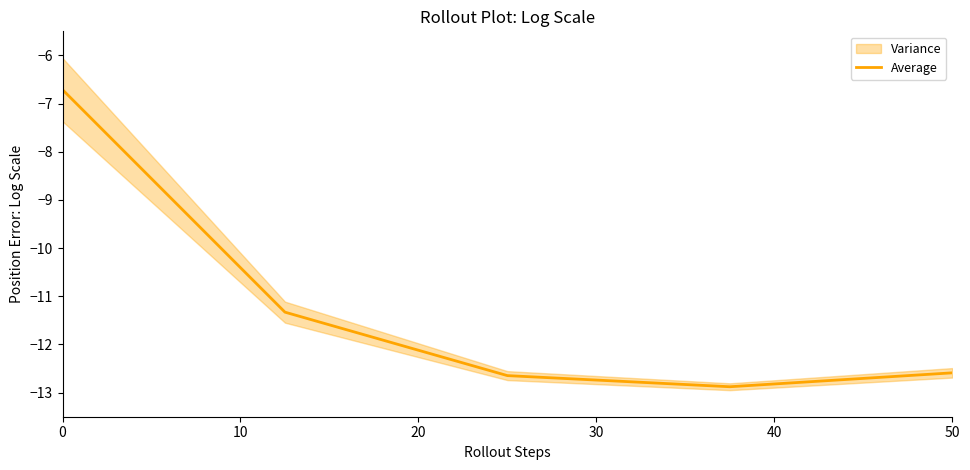

The Average series shows -12.6 at 50. True or false?

True